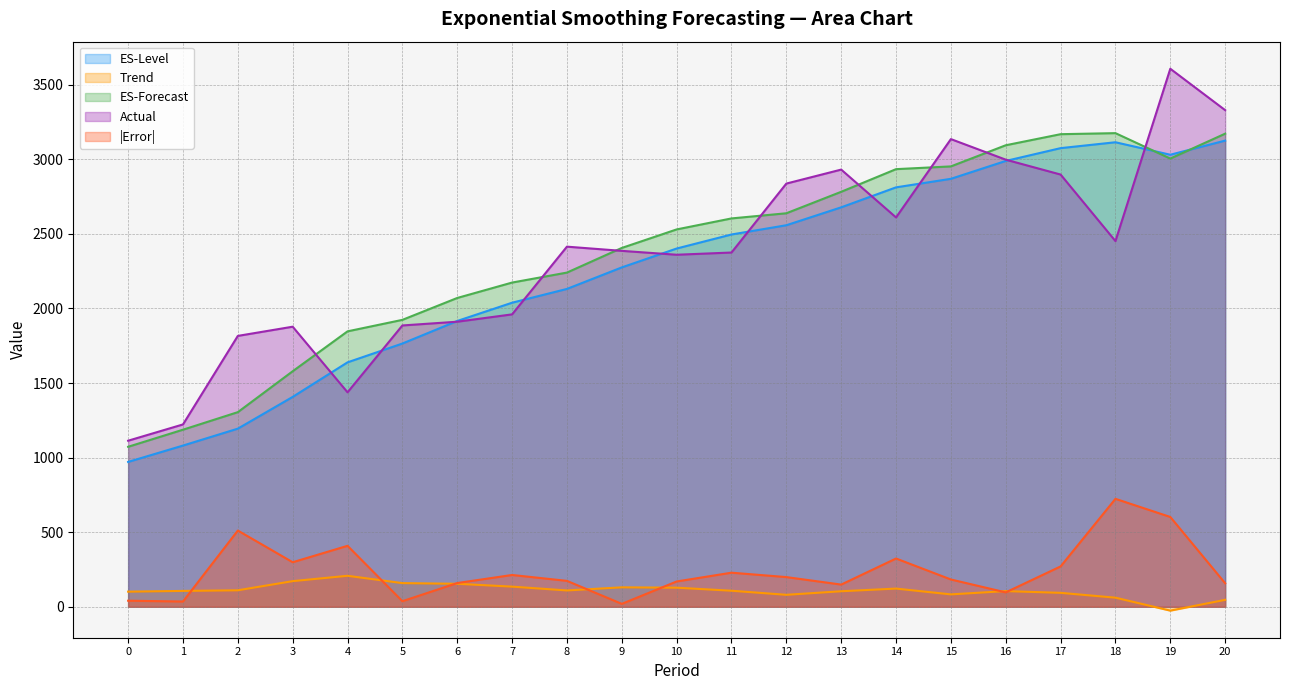

Reading left to right, transcribe all the data shown in this chart.

ES-Level: 0=971.1	1=1080.8	2=1194.2	3=1407.0	4=1638.7	5=1764.7	6=1916.0	7=2038.4	8=2130.9	9=2275.2	10=2401.7	11=2495.8	12=2557.8	13=2677.8	14=2811.8	15=2869.1	16=2988.8	17=3074.7	18=3114.1	19=3030.4	20=3125.1
Trend: 0=101.5	1=106.4	2=110.6	3=171.9	4=207.8	5=158.7	6=154.2	7=135.1	8=109.5	9=130.4	10=128.1	11=107.7	12=80.3	13=104.2	14=122.0	15=83.2	16=105.1	17=93.5	18=61.1	19=-25.8	20=46.5
ES-Forecast: 0=1072.6	1=1187.1	2=1304.8	3=1579.0	4=1846.5	5=1923.5	6=2070.2	7=2173.5	8=2240.4	9=2405.6	10=2529.7	11=2603.5	12=2638.0	13=2782.0	14=2933.8	15=2952.2	16=3094.0	17=3168.2	18=3175.2	19=3004.7	20=3171.6
Actual: 0=1113.3	1=1222.5	2=1815.9	3=1877.6	4=1437.7	5=1886.0	6=1911.1	7=1960.3	8=2414.2	9=2386.0	10=2360.0	11=2374.9	12=2837.1	13=2930.8	14=2610.1	15=3135.2	16=2997.4	17=2897.7	18=2451.5	19=3606.8	20=3329.4
|Error|: 0=40.7	1=35.3	2=511.1	3=298.6	4=408.8	5=37.5	6=159.1	7=213.2	8=173.8	9=19.5	10=169.7	11=228.6	12=199.1	13=148.8	14=323.6	15=183.0	16=96.6	17=270.6	18=723.7	19=602.1	20=157.8